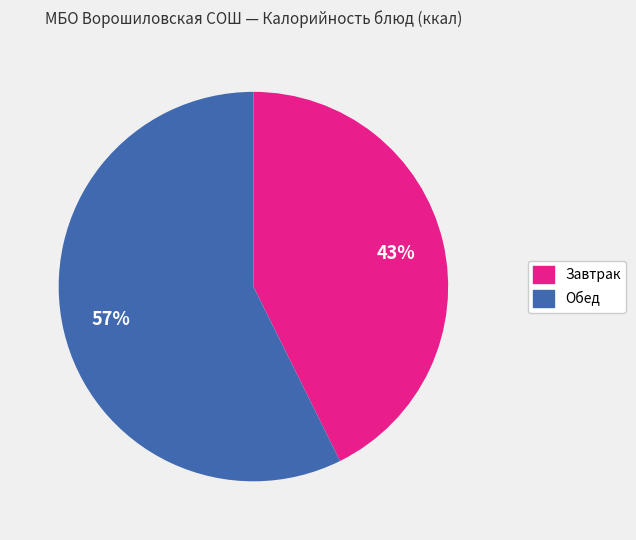

Is there a majority slice in this chart?

Yes